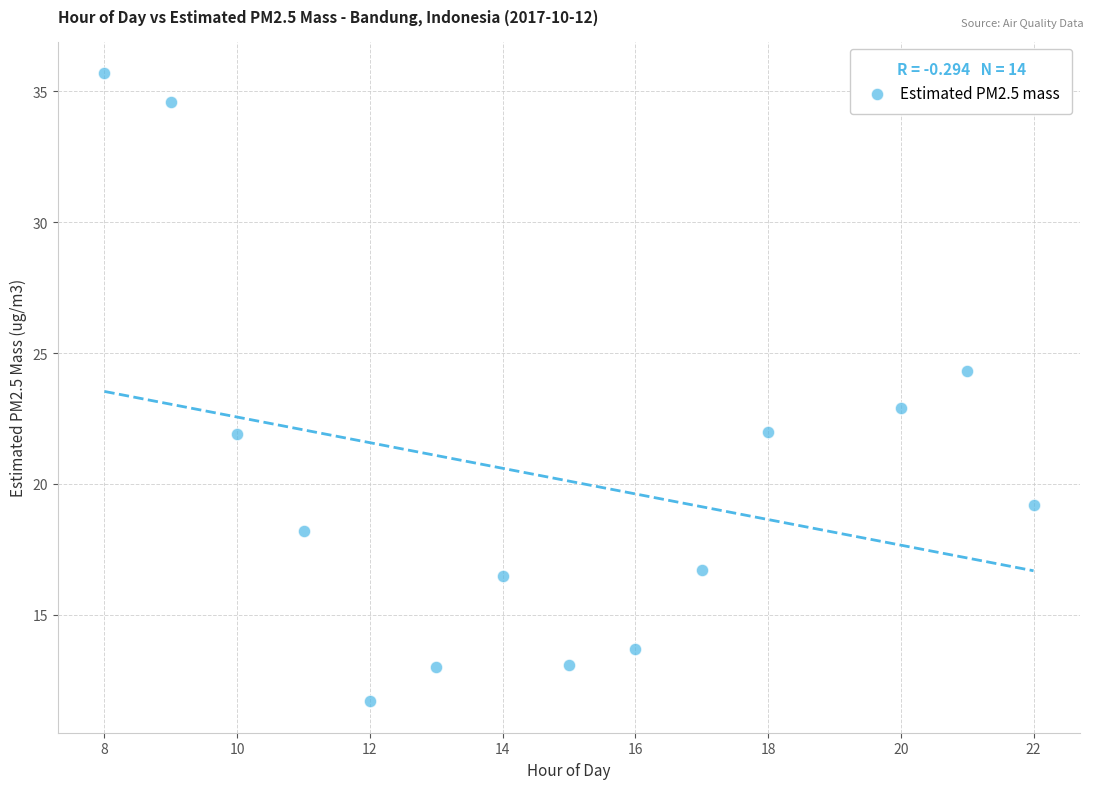

What is the range of Y values (max minus min)?

24.0